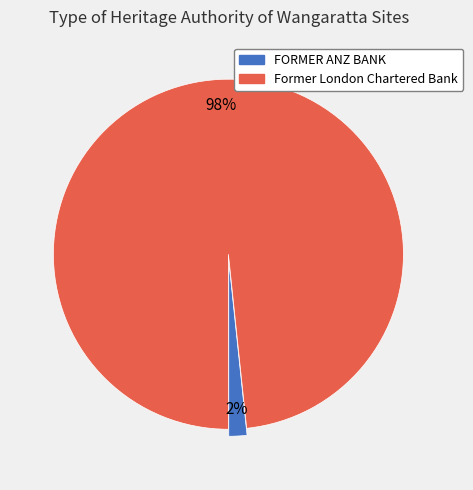

To the nearest percent, what is the average slice percentage?

50%